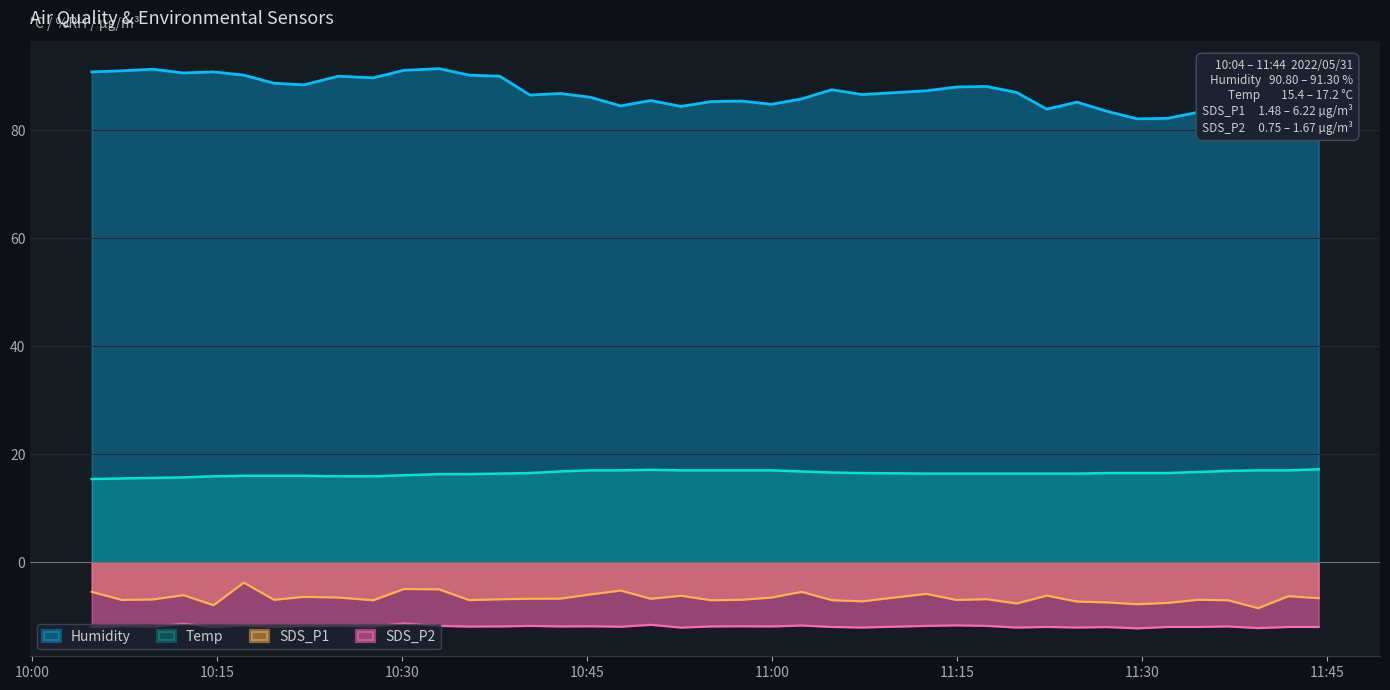

What is the maximum value for SDS_P2?

-11.3